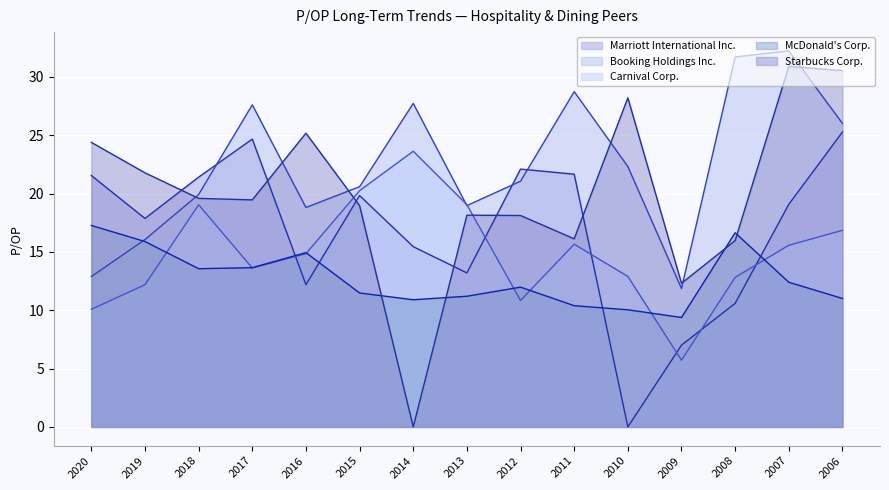

Rank the series at 2019 from highest to lowest value.

Starbucks Corp., Marriott International Inc., Booking Holdings Inc., McDonald's Corp., Carnival Corp.